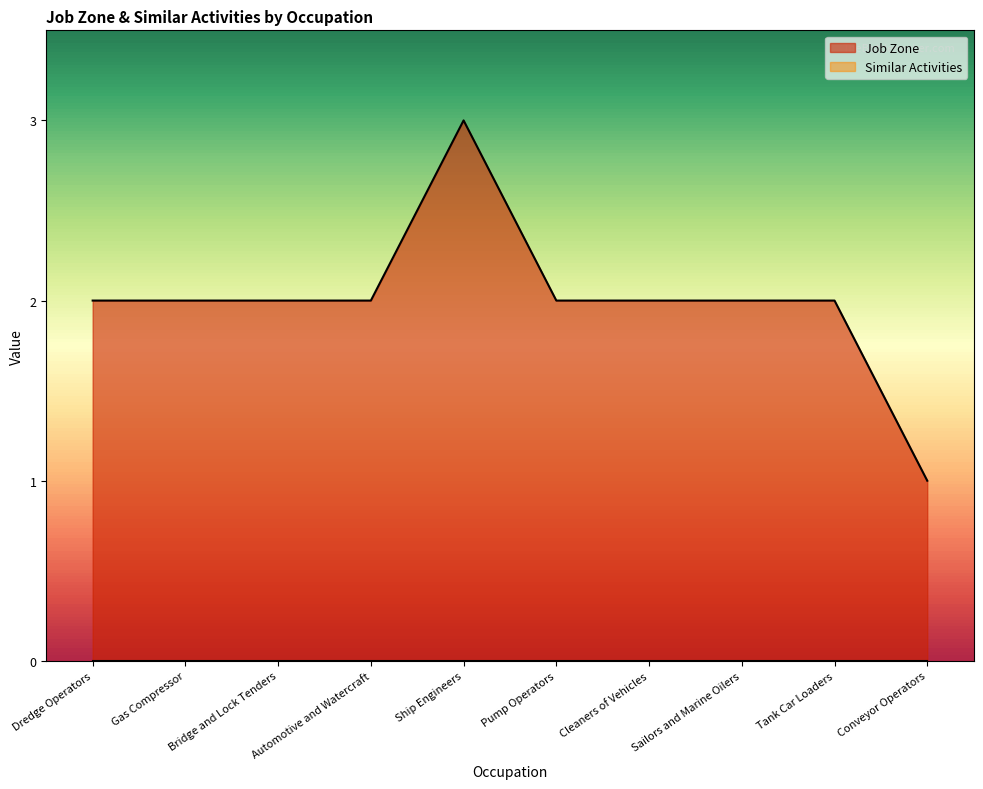

Where does the data first go above 2?

Ship Engineers